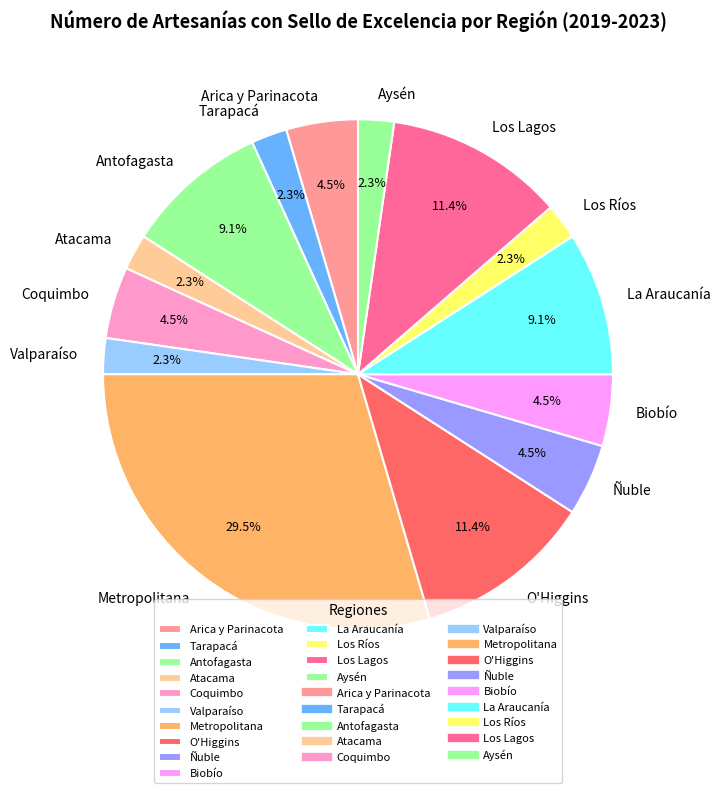

Do O'Higgins and Arica y Parinacota together represent more than half of the pie?

No